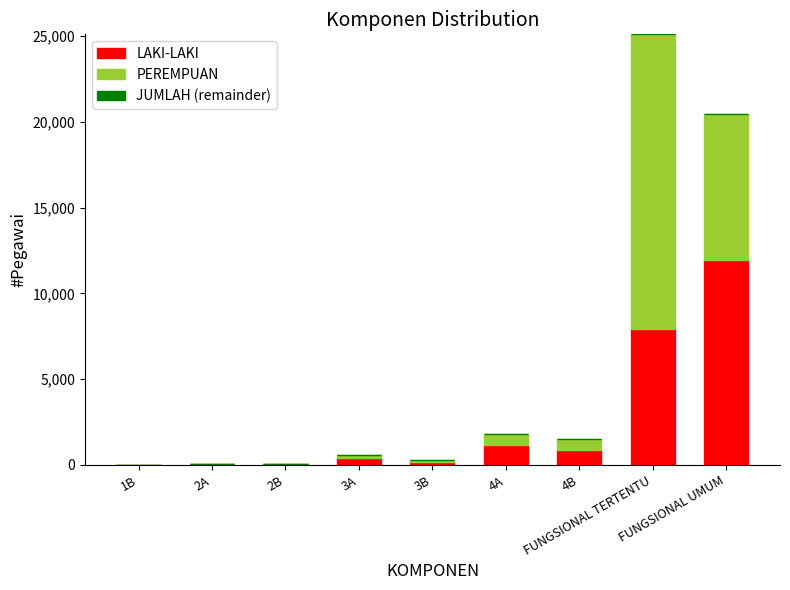

What is the highest value of the LAKI-LAKI series?

11974